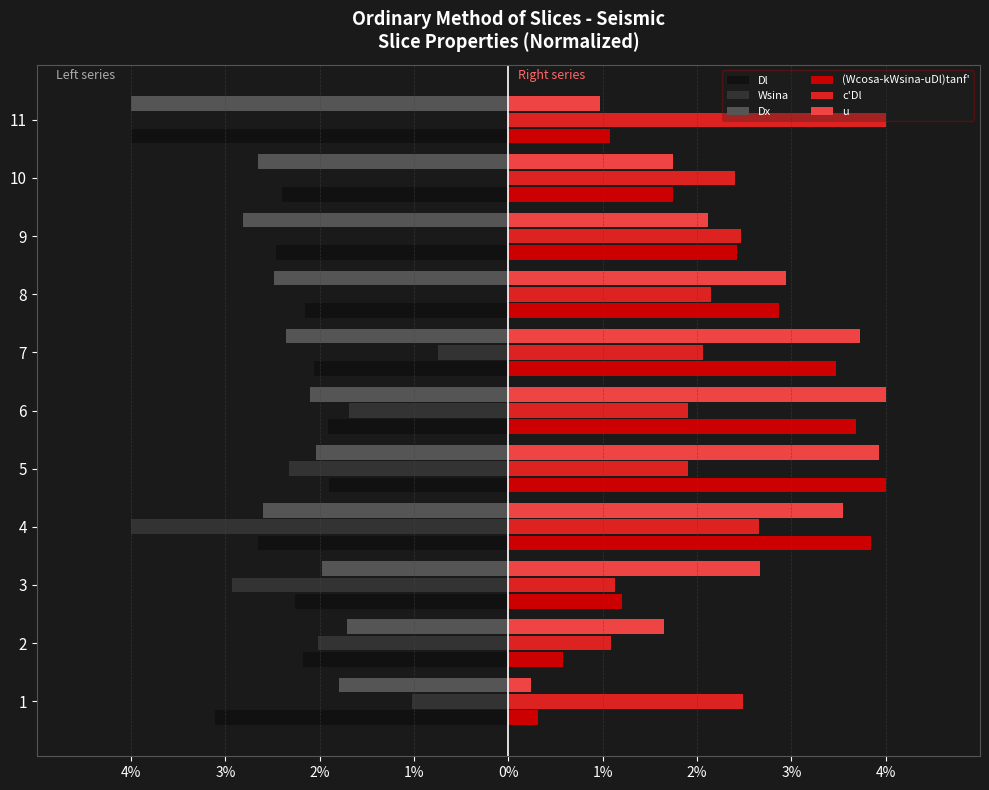

How many groups of bars are there?

11